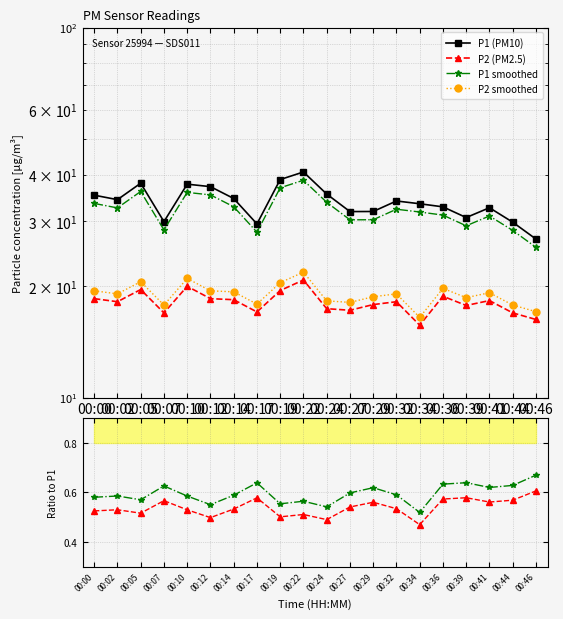

Reading left to right, extract all data points from this chart.

P1 (PM10): 00:00=35.2	00:02=34.3	00:05=38.0	00:07=29.9	00:10=37.8	00:12=37.2	00:14=34.5	00:17=29.5	00:19=38.9	00:22=40.7	00:24=35.5	00:27=31.8	00:29=31.9	00:32=34.0	00:34=33.4	00:36=32.8	00:39=30.7	00:41=32.6	00:44=29.8	00:46=26.8
P2 (PM2.5): 00:00=18.5	00:02=18.2	00:05=19.6	00:07=16.9	00:10=20.0	00:12=18.5	00:14=18.4	00:17=17.1	00:19=19.5	00:22=20.8	00:24=17.4	00:27=17.2	00:29=17.9	00:32=18.2	00:34=15.7	00:36=18.8	00:39=17.8	00:41=18.3	00:44=16.9	00:46=16.3
P1 smoothed: 00:00=33.5	00:02=32.6	00:05=36.1	00:07=28.4	00:10=35.9	00:12=35.3	00:14=32.8	00:17=28.0	00:19=36.9	00:22=38.7	00:24=33.7	00:27=30.2	00:29=30.3	00:32=32.3	00:34=31.7	00:36=31.1	00:39=29.1	00:41=31.0	00:44=28.3	00:46=25.5
P2 smoothed: 00:00=19.4	00:02=19.1	00:05=20.6	00:07=17.8	00:10=21.0	00:12=19.4	00:14=19.3	00:17=17.9	00:19=20.5	00:22=21.8	00:24=18.3	00:27=18.1	00:29=18.7	00:32=19.1	00:34=16.5	00:36=19.7	00:39=18.6	00:41=19.2	00:44=17.8	00:46=17.1
P2/P1: 00:00=0.5	00:02=0.5	00:05=0.5	00:07=0.6	00:10=0.5	00:12=0.5	00:14=0.5	00:17=0.6	00:19=0.5	00:22=0.5	00:24=0.5	00:27=0.5	00:29=0.6	00:32=0.5	00:34=0.5	00:36=0.6	00:39=0.6	00:41=0.6	00:44=0.6	00:46=0.6
P2s/P1s: 00:00=0.6	00:02=0.6	00:05=0.6	00:07=0.6	00:10=0.6	00:12=0.6	00:14=0.6	00:17=0.6	00:19=0.6	00:22=0.6	00:24=0.5	00:27=0.6	00:29=0.6	00:32=0.6	00:34=0.5	00:36=0.6	00:39=0.6	00:41=0.6	00:44=0.6	00:46=0.7